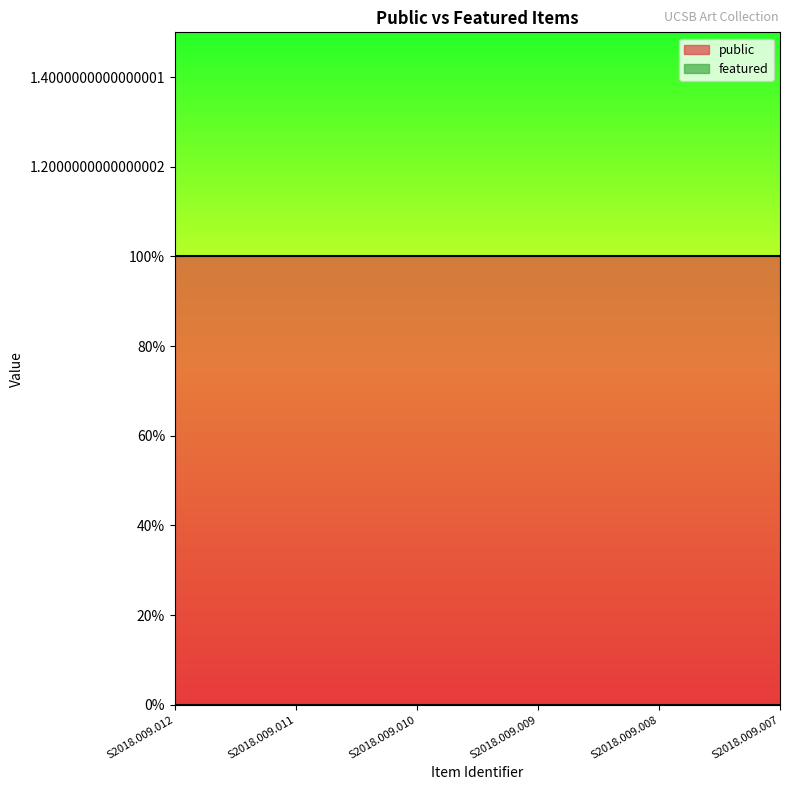

Read the public value at S2018.009.009.

1